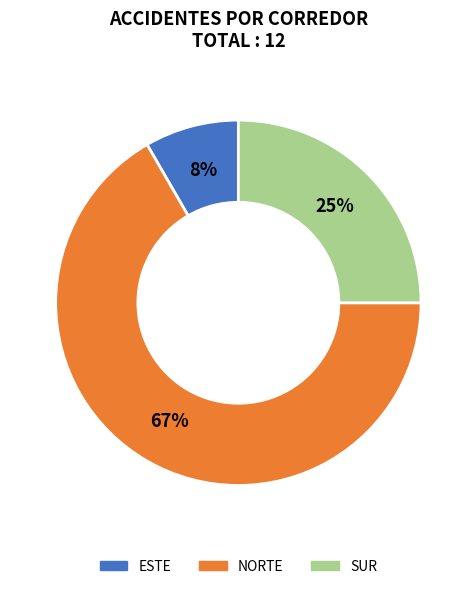

Is it true that NORTE is 67% of the pie?

True